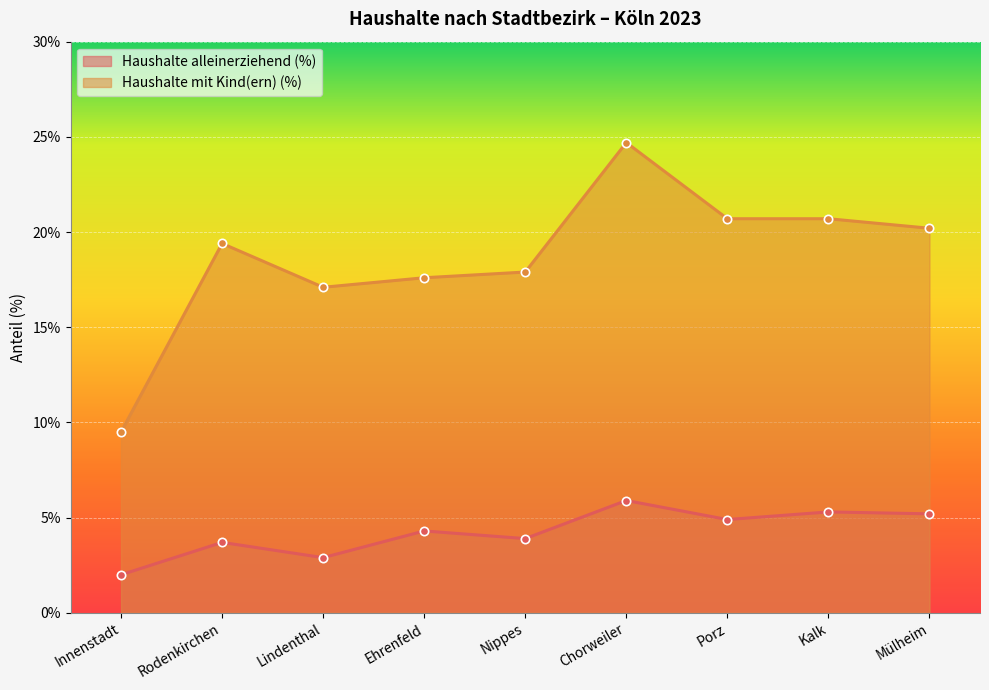

Between Chorweiler and Innenstadt, which is larger?

Chorweiler